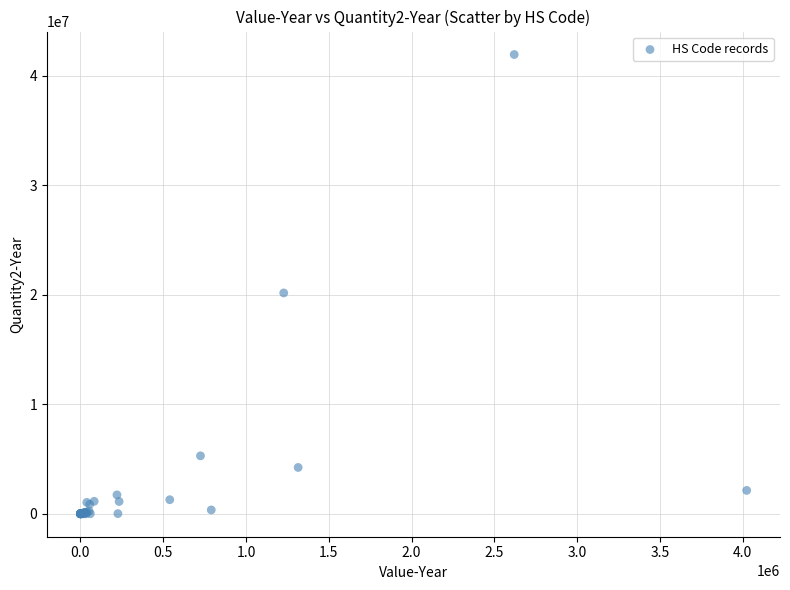

What Y value in the scatter plot is closest to 20975287?

20170553